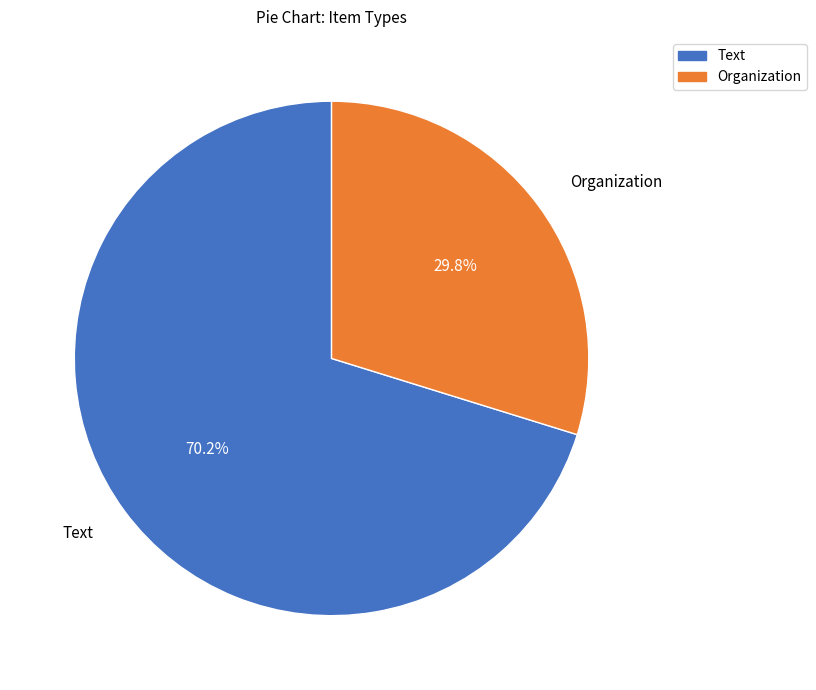

Which slice represents more than half of the pie?

Text